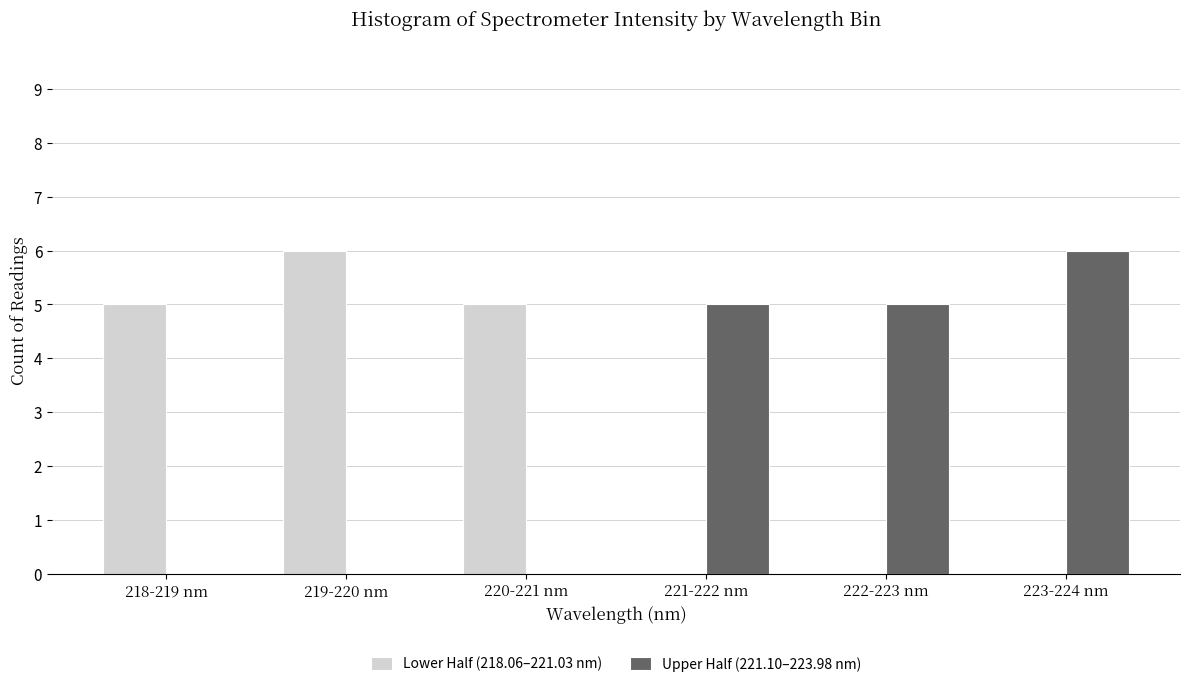

Reading left to right, transcribe all the data shown in this chart.

Lower Half (218.06–221.03 nm): 218-219 nm=5	219-220 nm=6	220-221 nm=5	221-222 nm=0	222-223 nm=0	223-224 nm=0
Upper Half (221.10–223.98 nm): 218-219 nm=0	219-220 nm=0	220-221 nm=0	221-222 nm=5	222-223 nm=5	223-224 nm=6